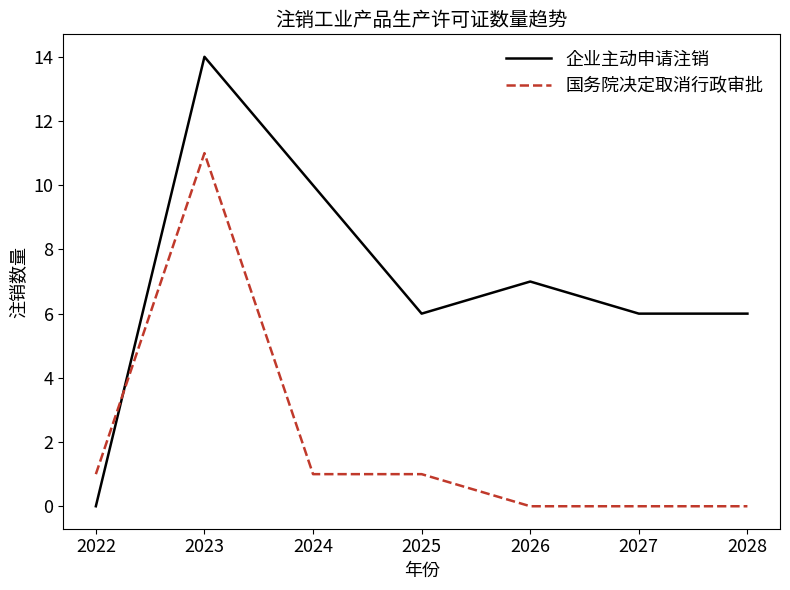

Which series has the largest total across all categories?

企业主动申请注销